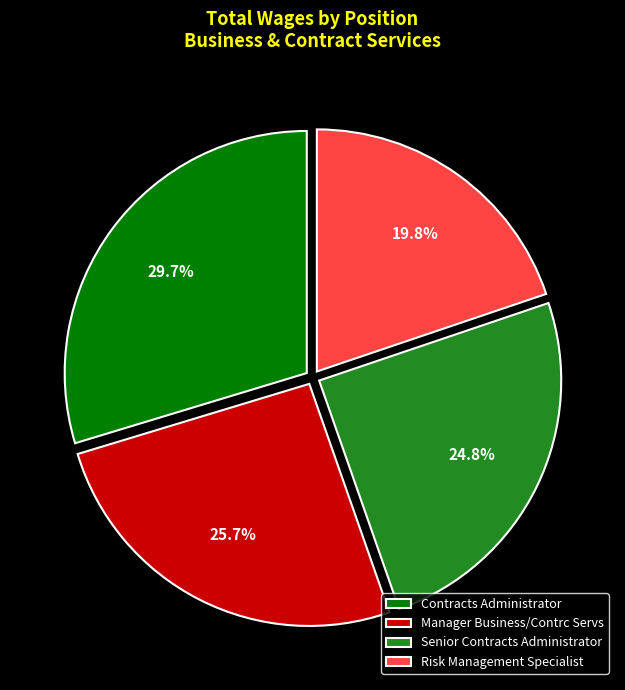

What is the smallest slice in the pie chart?

Risk Management Specialist